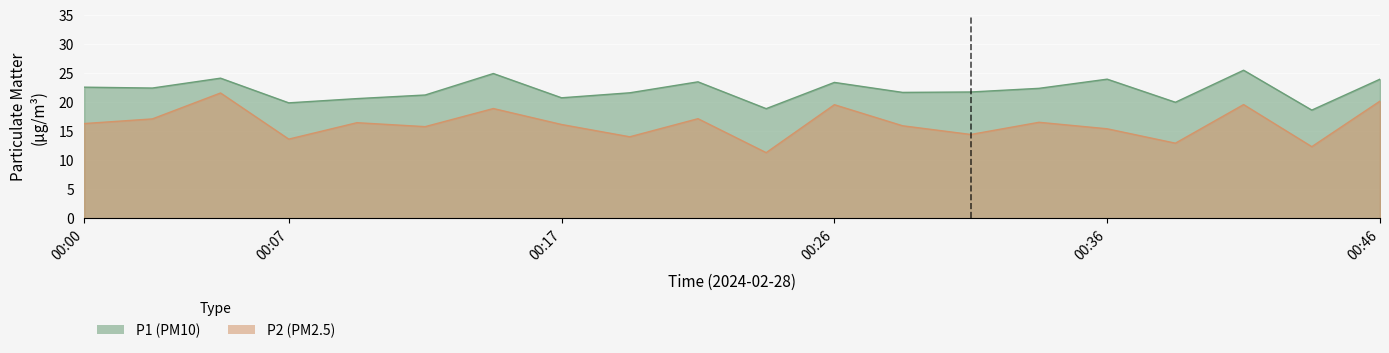

At which category does the chart reach its peak across all series?

00:41